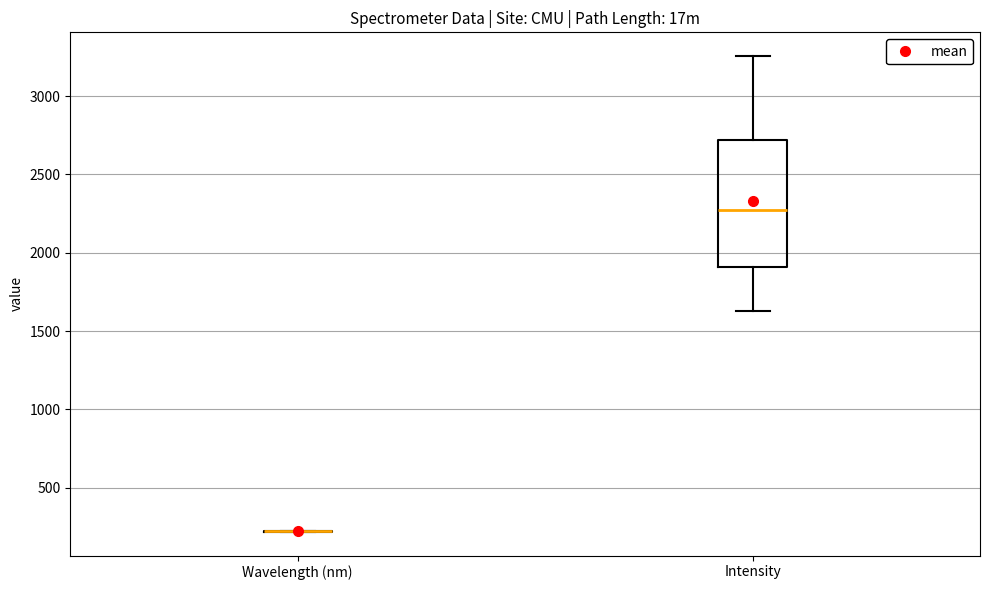

Which box is the tallest, from its lower edge to its upper edge?

Intensity